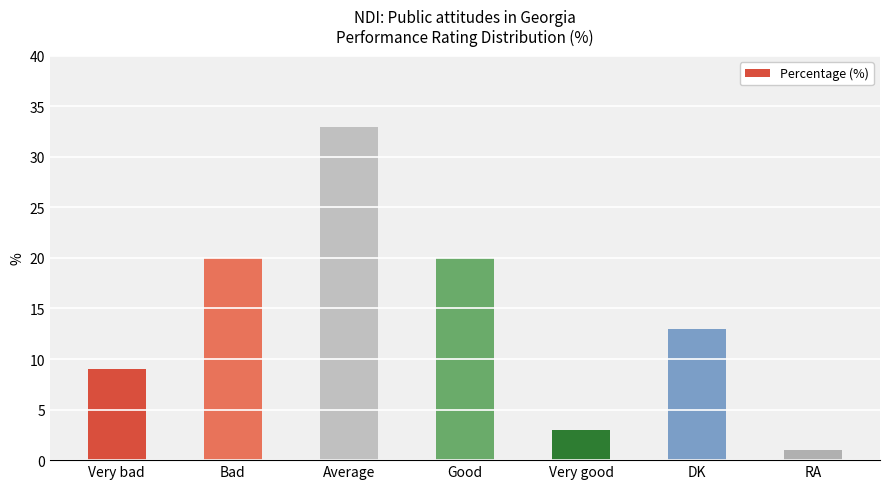

Which has a higher value, Bad or Average?

Average